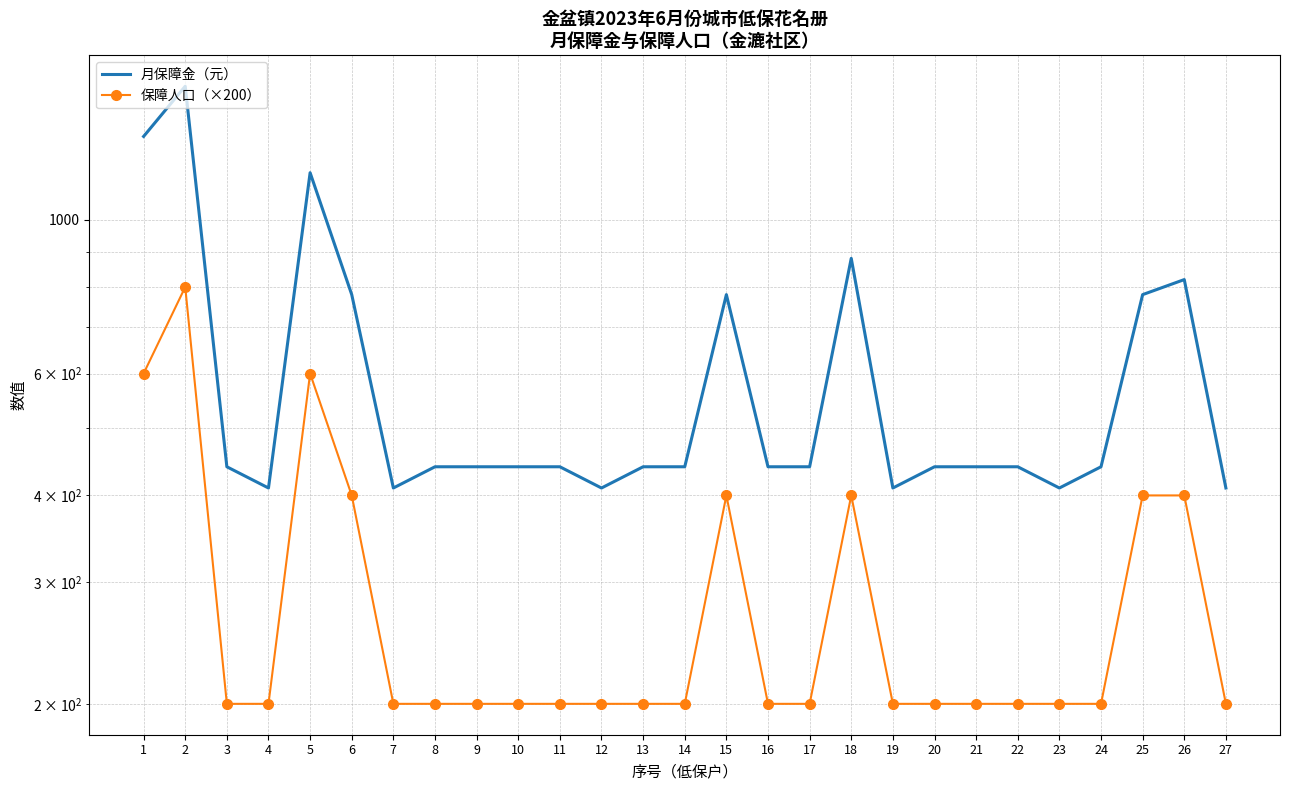

Count the number of data series in this chart.

2